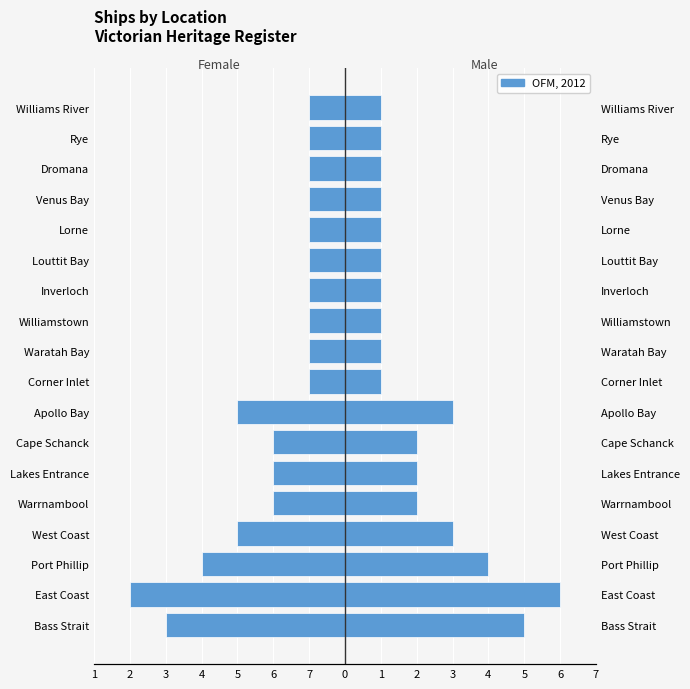

Count the Right (Male) values in the range 1 to 3.

15